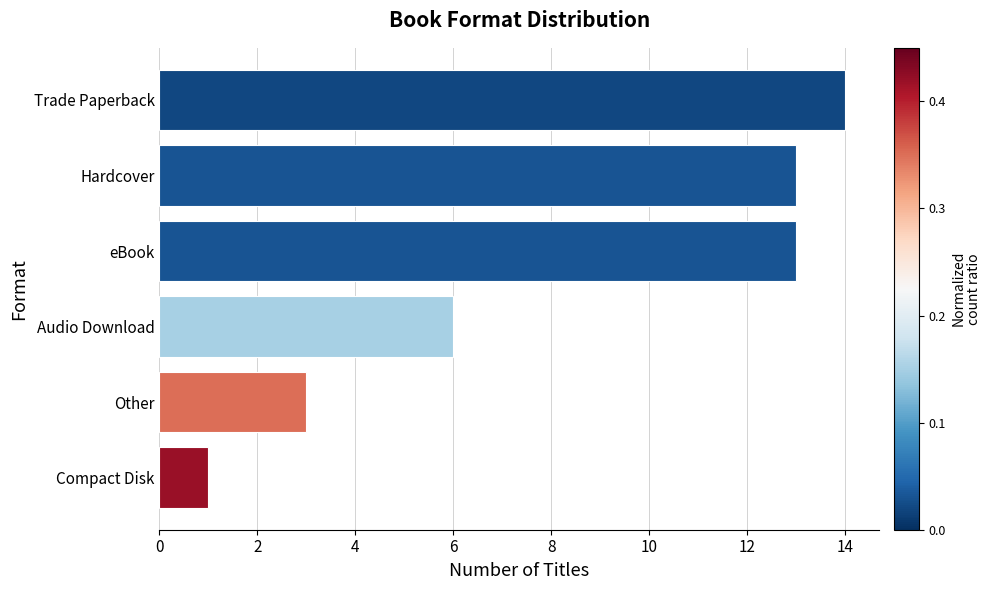

What is the change in value from Hardcover to Trade Paperback?

+1